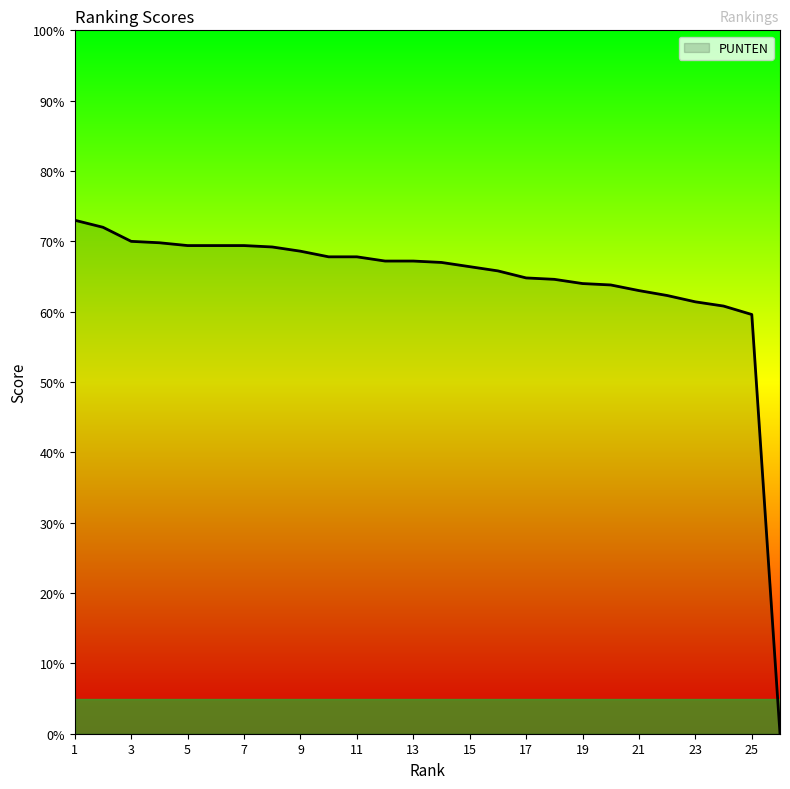

Does the chart have visible grid lines?

No